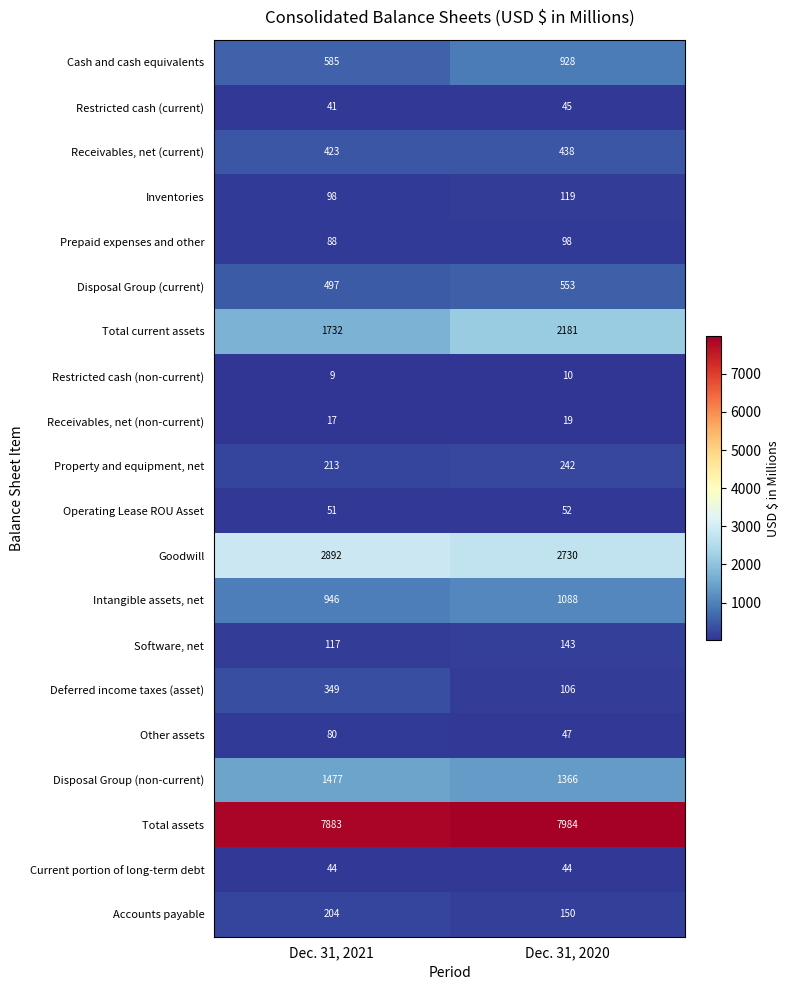

Which series has the widest spread of values?

Total current assets